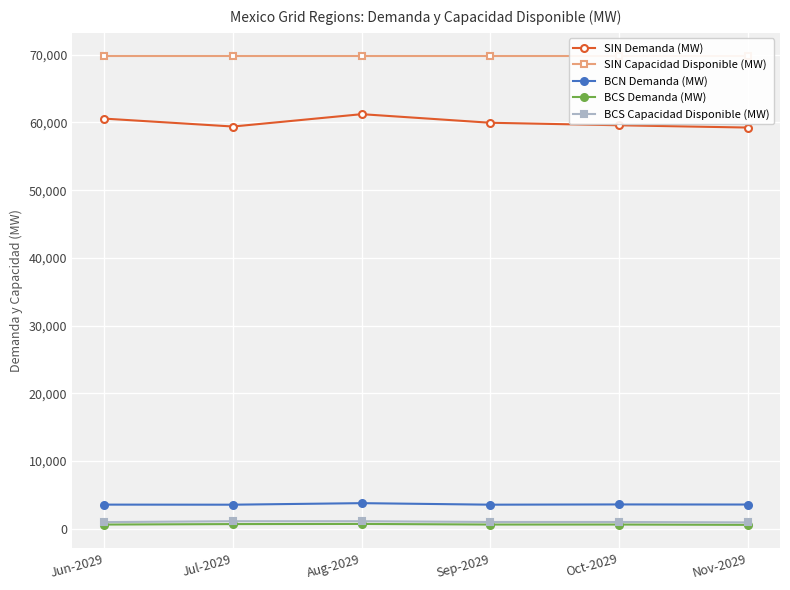

Which series has the widest spread of values?

SIN Demanda (MW)